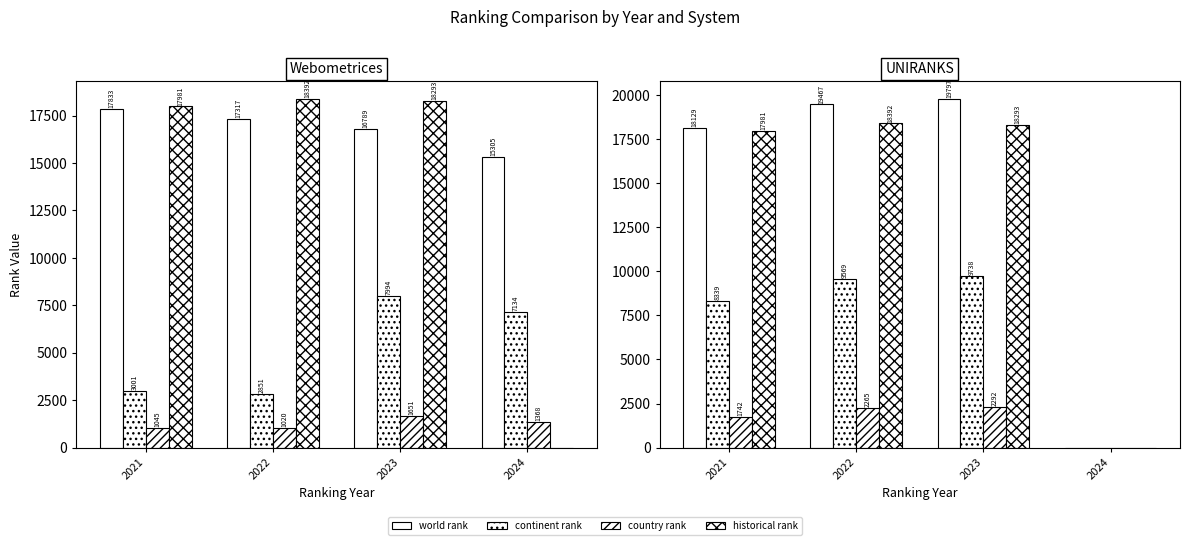

Is the value of continent rank at 2023 greater than the value of country rank at 2022?

Yes